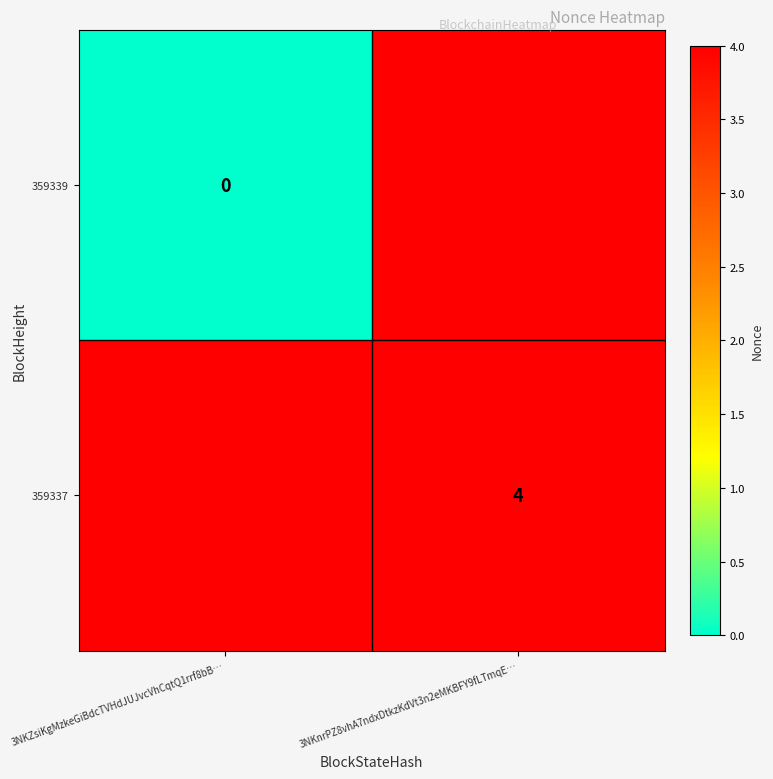

The 359337 series shows 1 at 3NKnrPZ8vhA7ndxDtkzKdVt3n2eMKBFY9fLTmqE…. True or false?

False